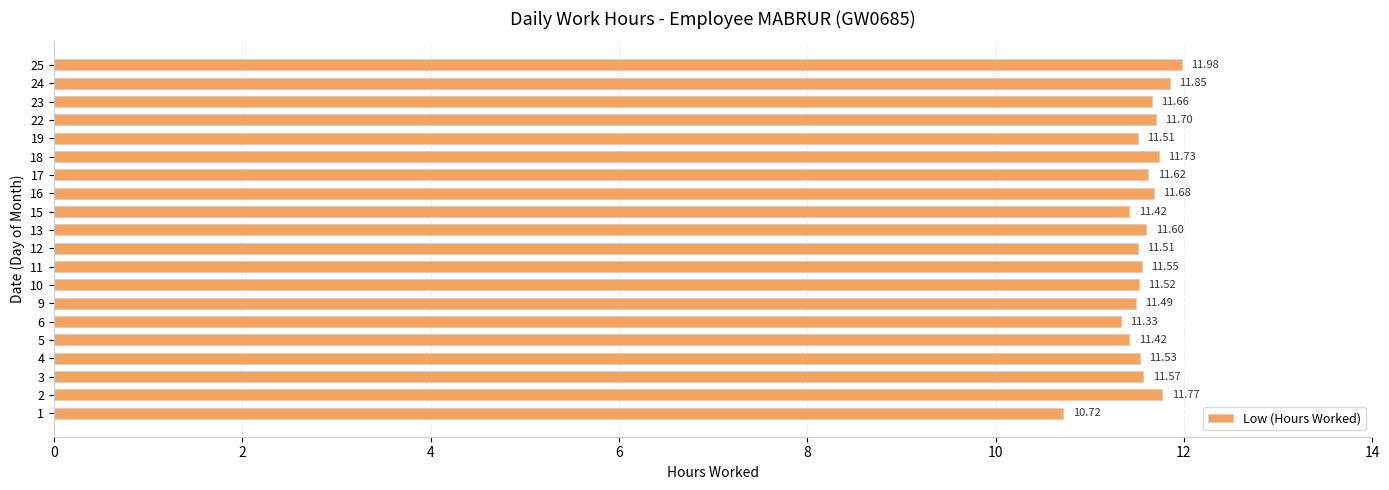

Is it true that the value at 9 is 19.2?

False